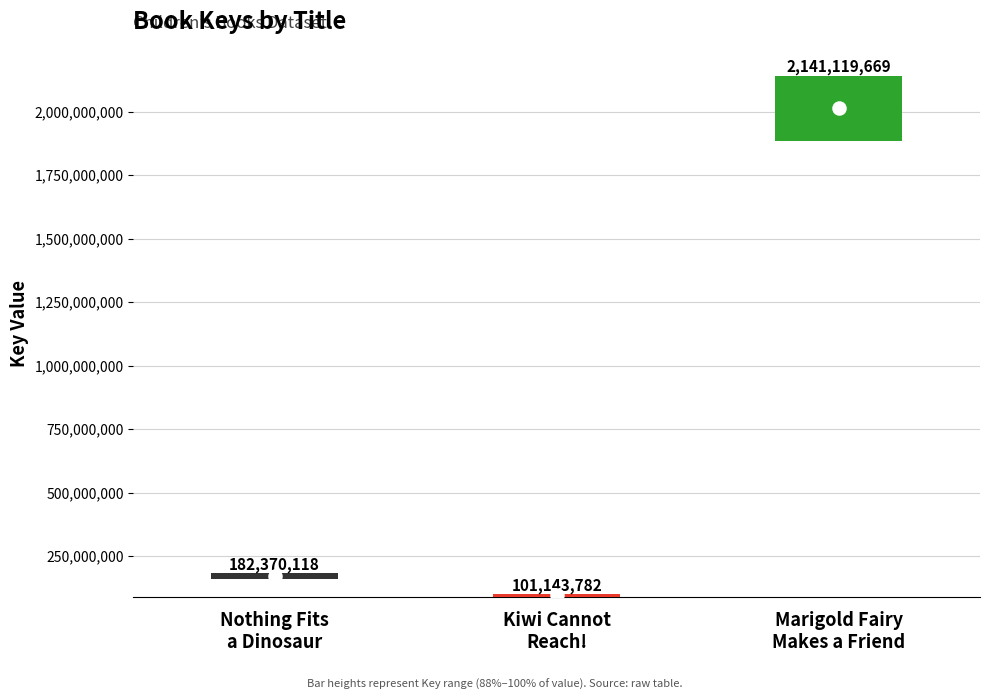

Between Marigold Fairy
Makes a Friend and Nothing Fits
a Dinosaur, which is larger?

Marigold Fairy
Makes a Friend